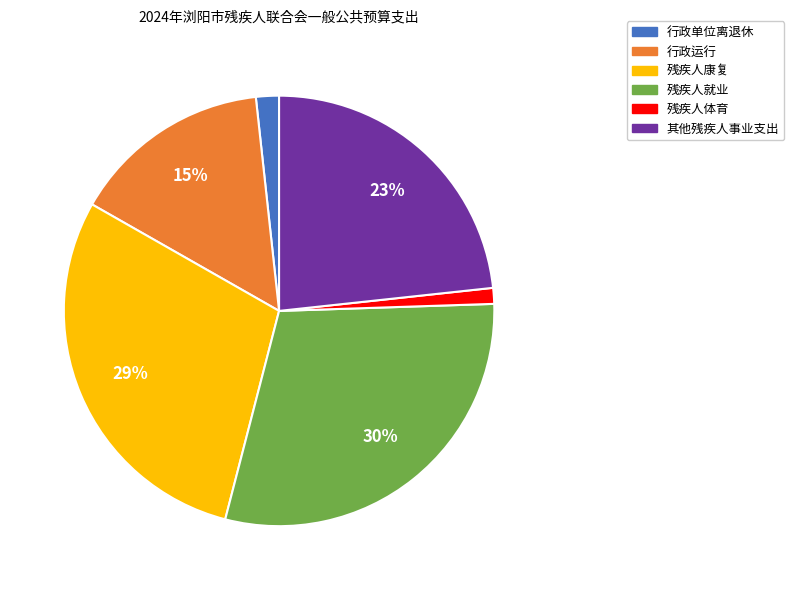

Combined, do 行政单位离退休 and 行政运行 account for over 50%?

No